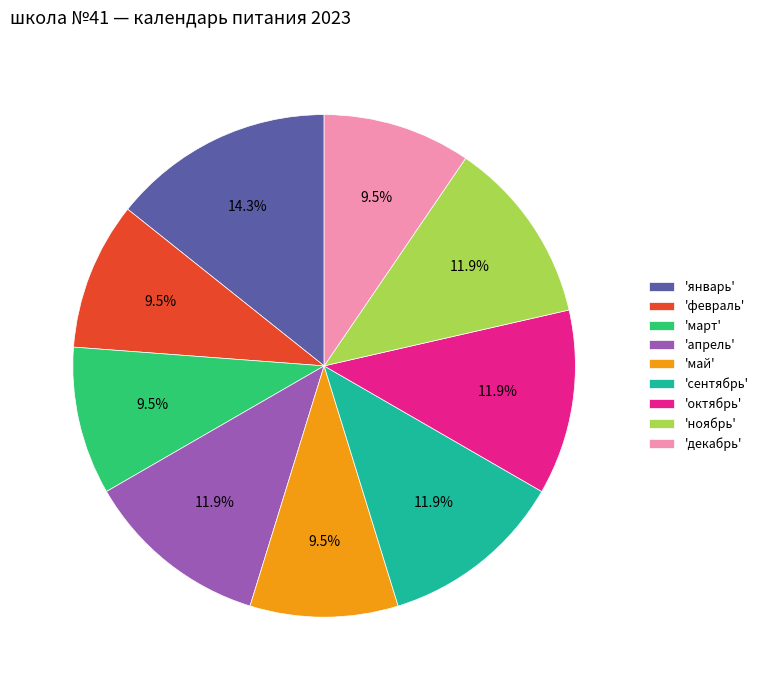

What portion of the pie excludes 'март'?

90.5%